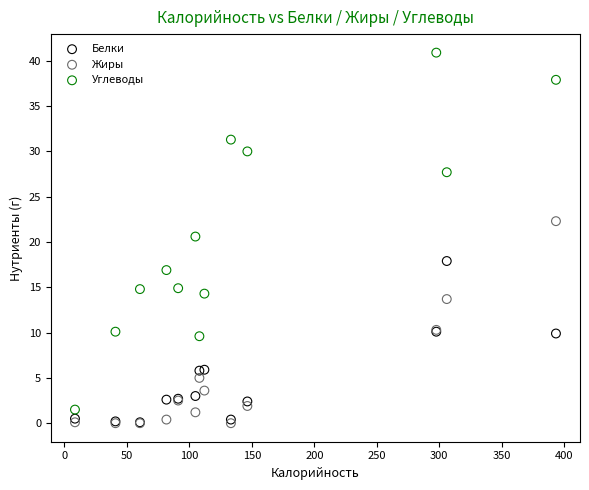

Across all series, what Y value is closest to 20?

20.6